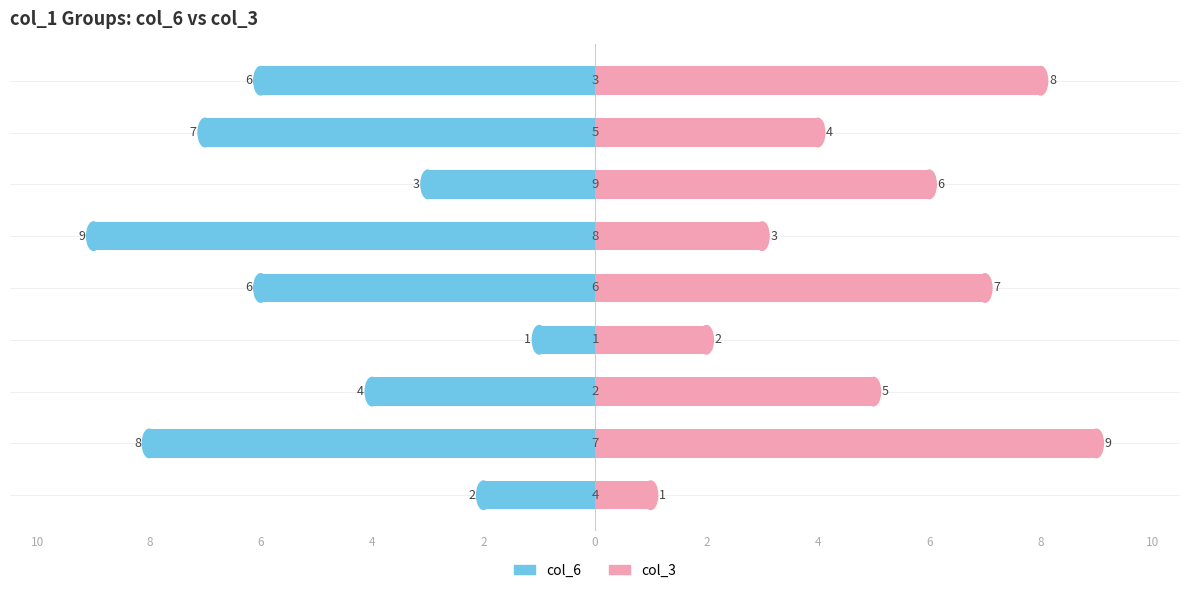

Which series has the largest range (max minus min)?

col_6